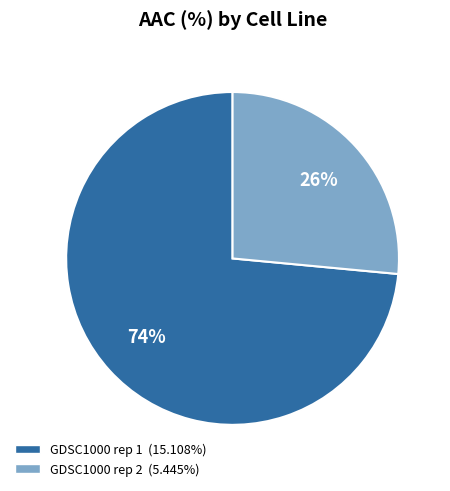

To the nearest percent, what is the average slice percentage?

50%